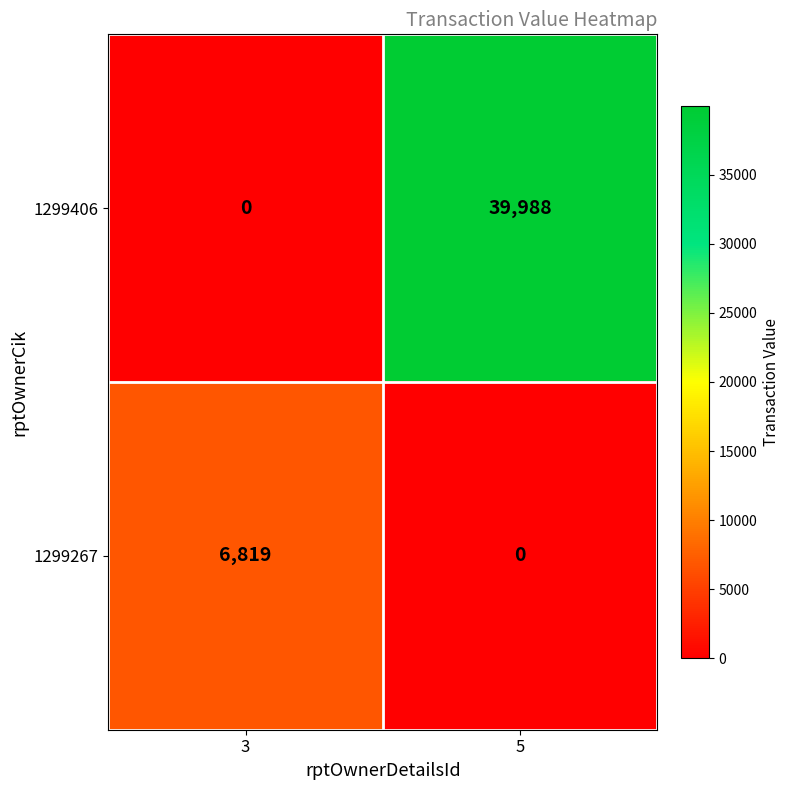

What is the total value across all series at 5?

39988